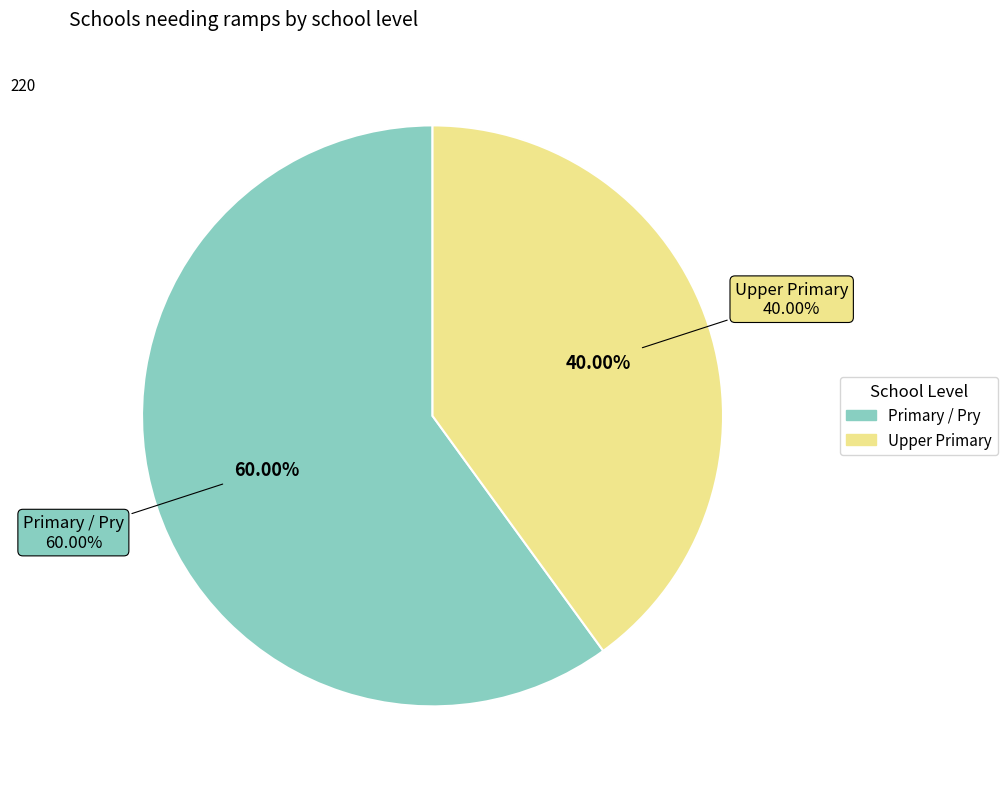

Rank the categories by value from highest to lowest.

Primary, Upper Primary